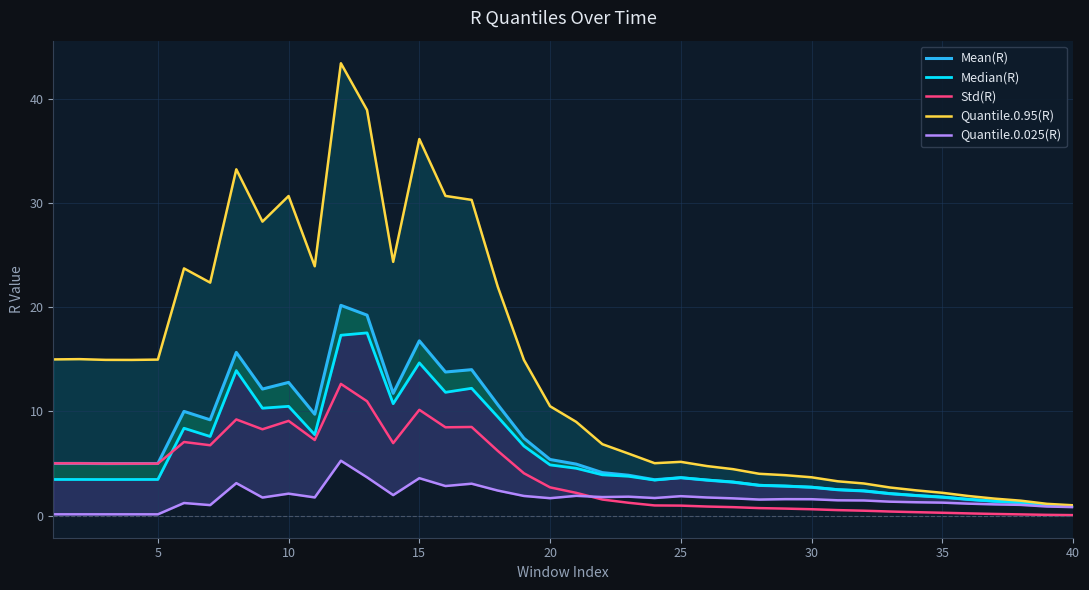

Is the value of Quantile.0.025(R) at 10 greater than the value of Mean(R) at 28?

No